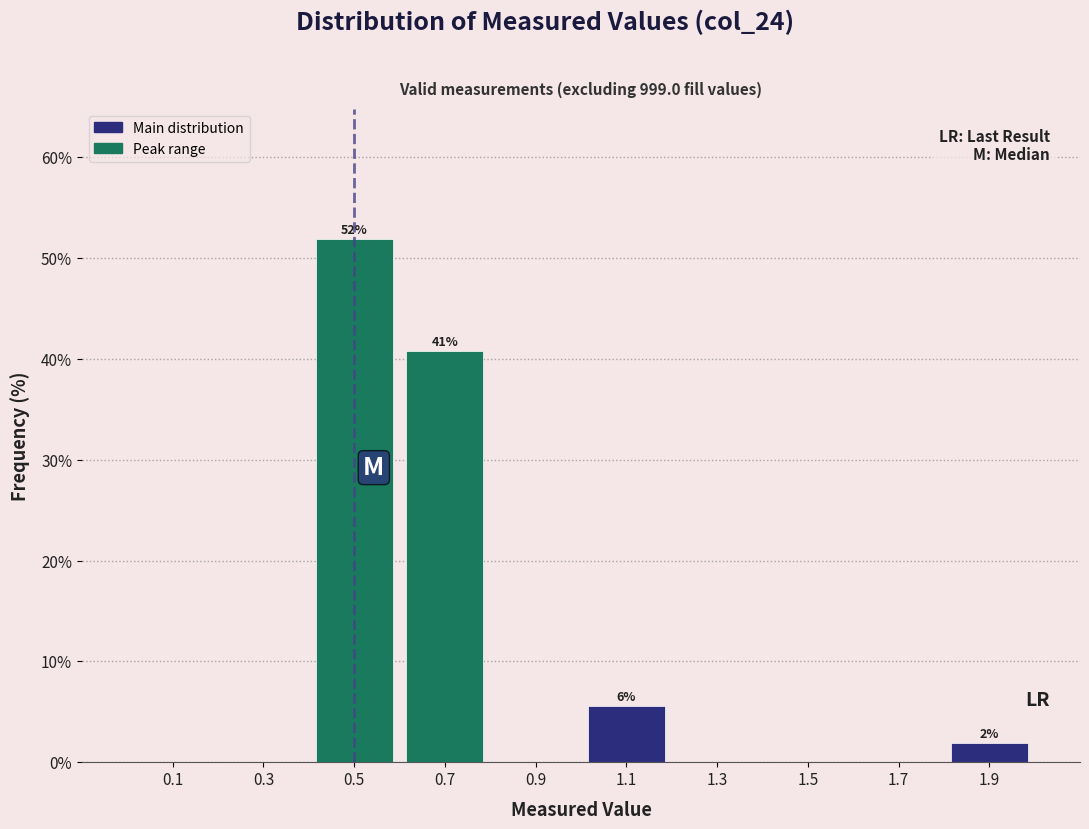

Which range on the x-axis has the tallest bar?

0.4 to 0.6